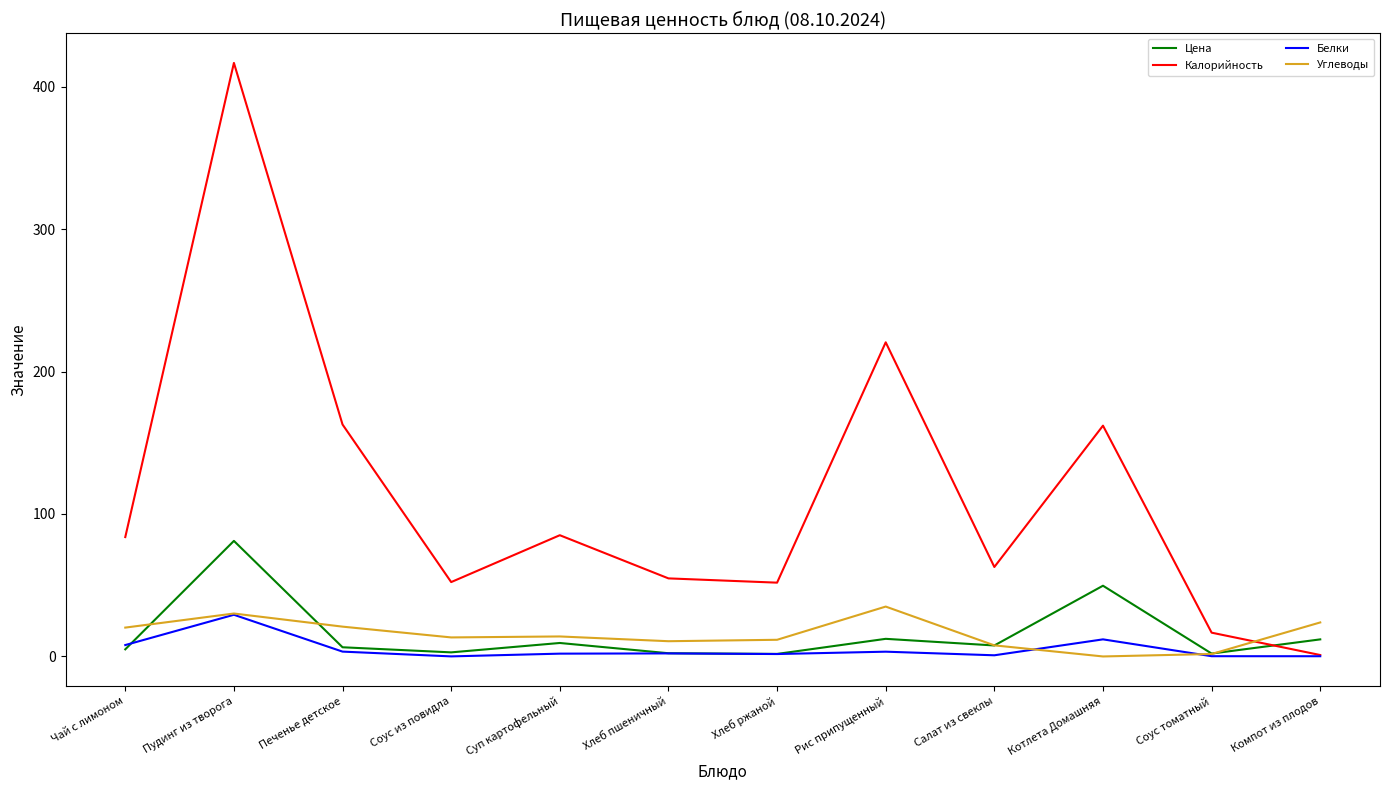

Is the value of Углеводы at Печенье детское greater than the value of Калорийность at Котлета Домашняя?

No